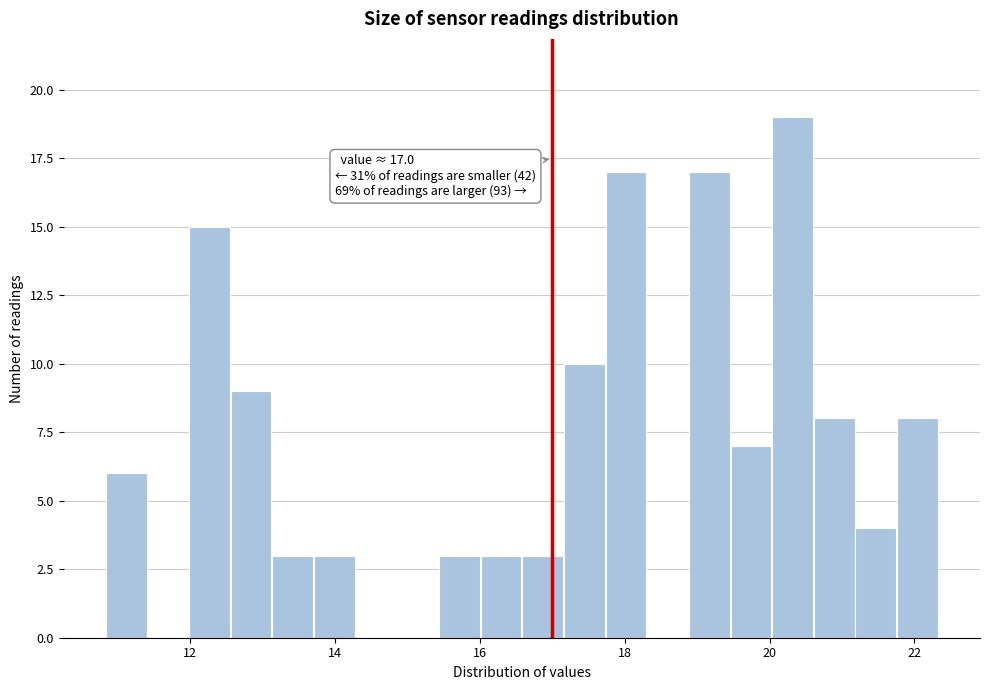

Around what value on the x-axis is the tallest bar? Give the approximate position of its centre, as read against the axis.

20.4